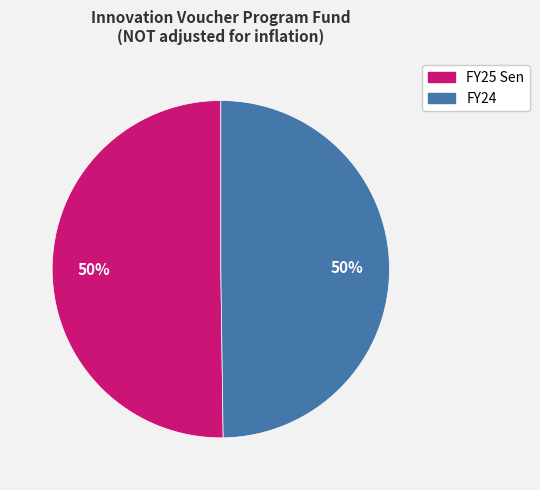

Combined, do FY25 Sen and FY24 account for over 50%?

Yes